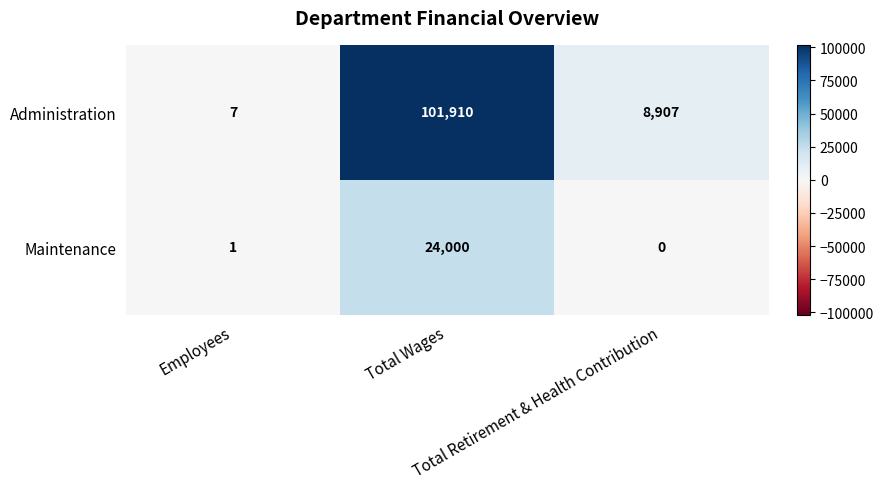

List the series in order of their peak value, highest first.

Administration, Maintenance